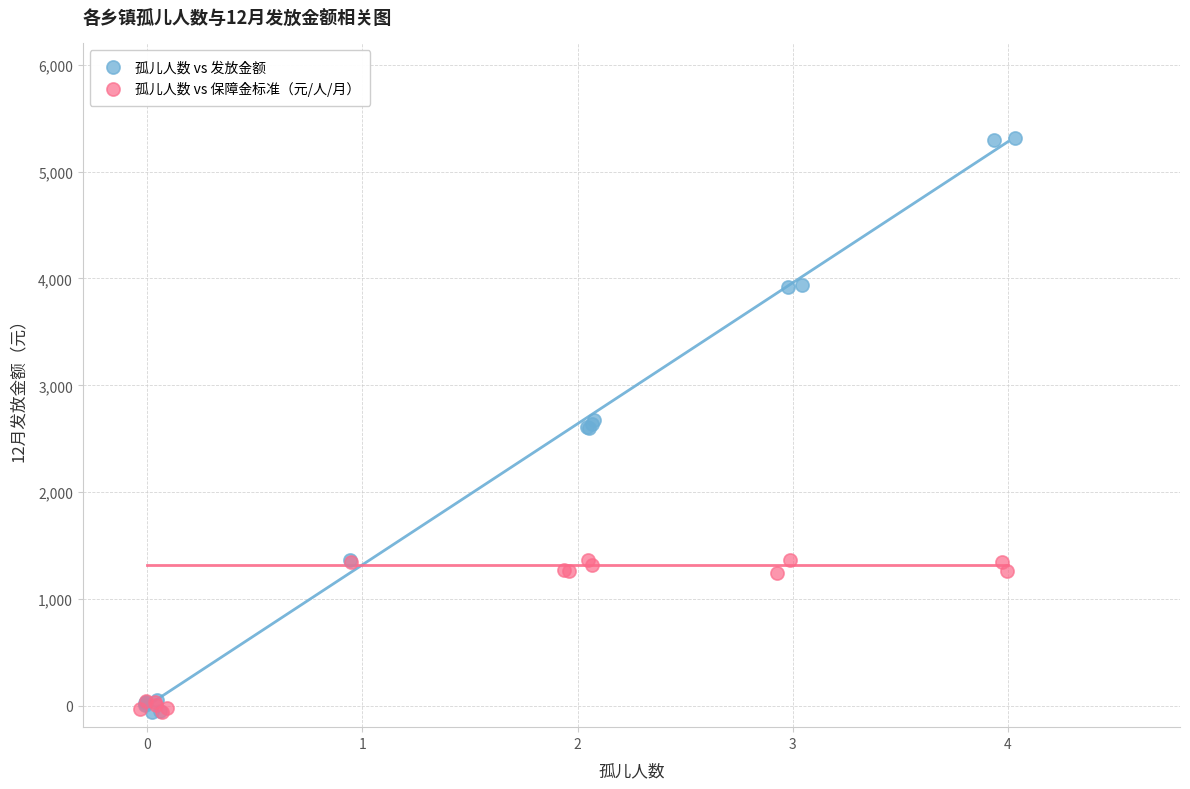

What are all the series names shown in the legend?

孤儿人数 vs 发放金额, 孤儿人数 vs 保障金标准（元/人/月）